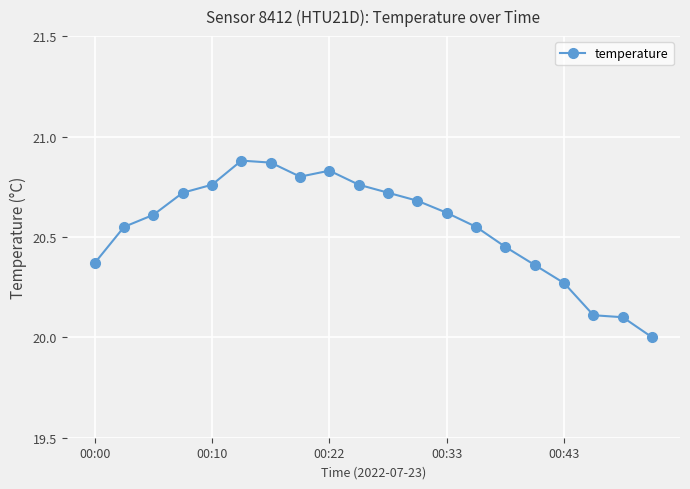

How many lines are shown in the chart?

1